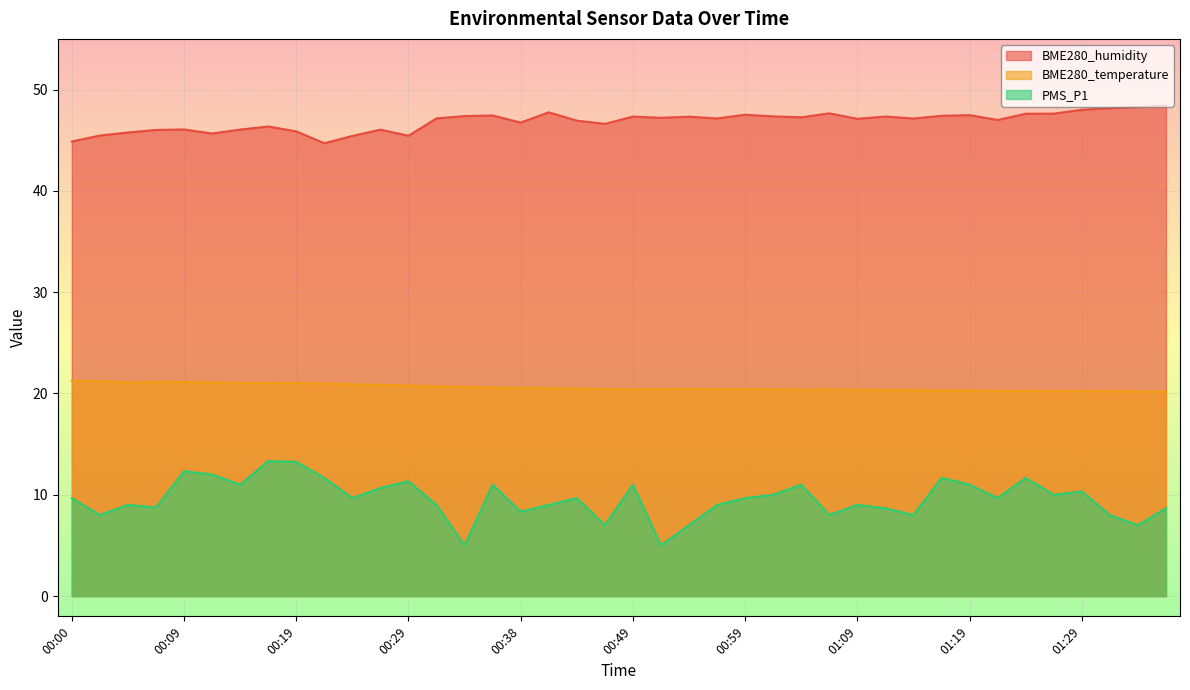

Is the value of BME280_humidity at 01:37 greater than the value of PMS_P1 at 00:54?

Yes